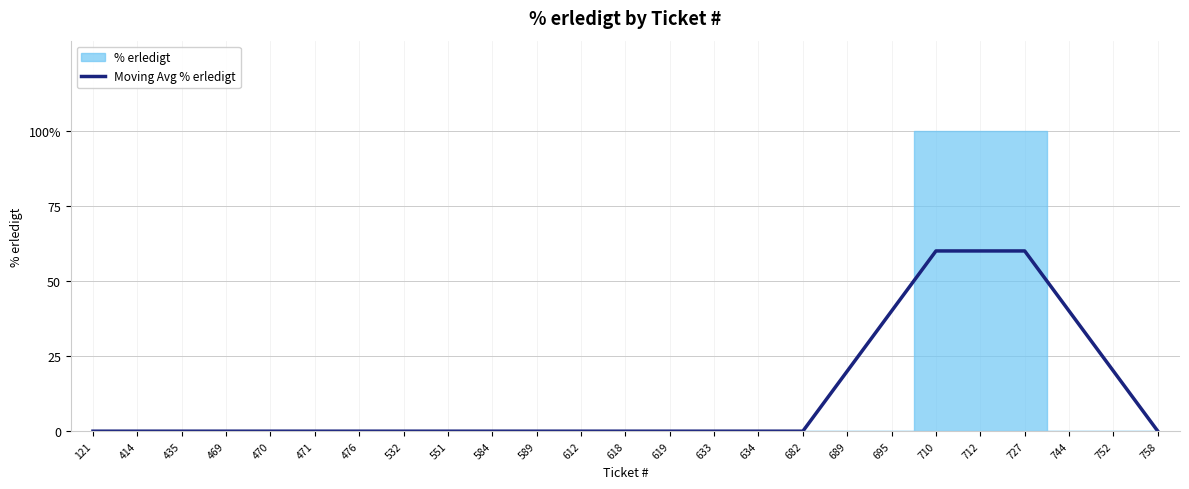

The value at 710 is 60. True or false?

True